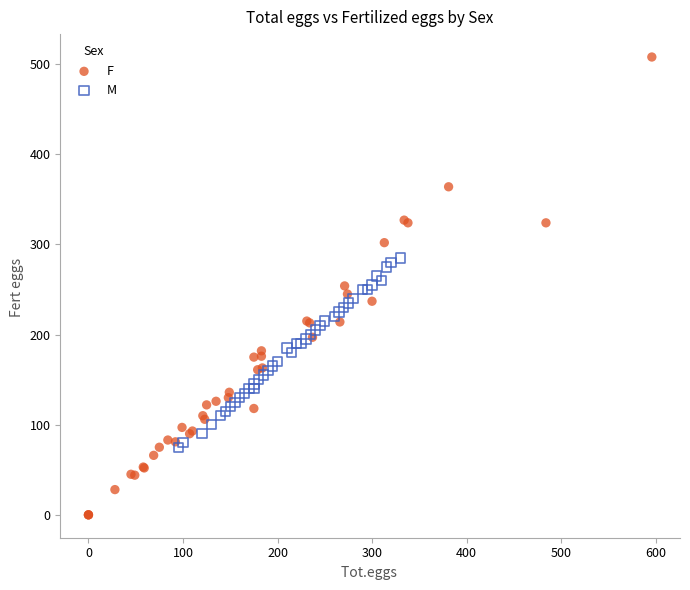

Which series has the largest Y range (max minus min)?

F